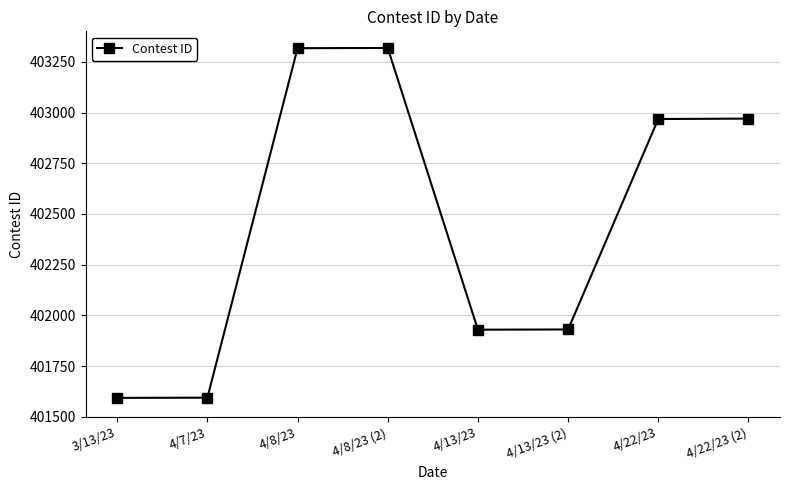

What is the change in value from 4/7/23 to 4/13/23?

+335